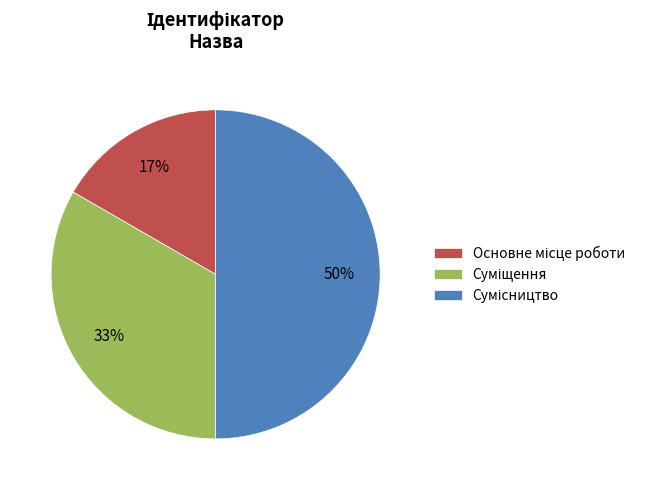

To the nearest percent, what is the average slice percentage?

33%